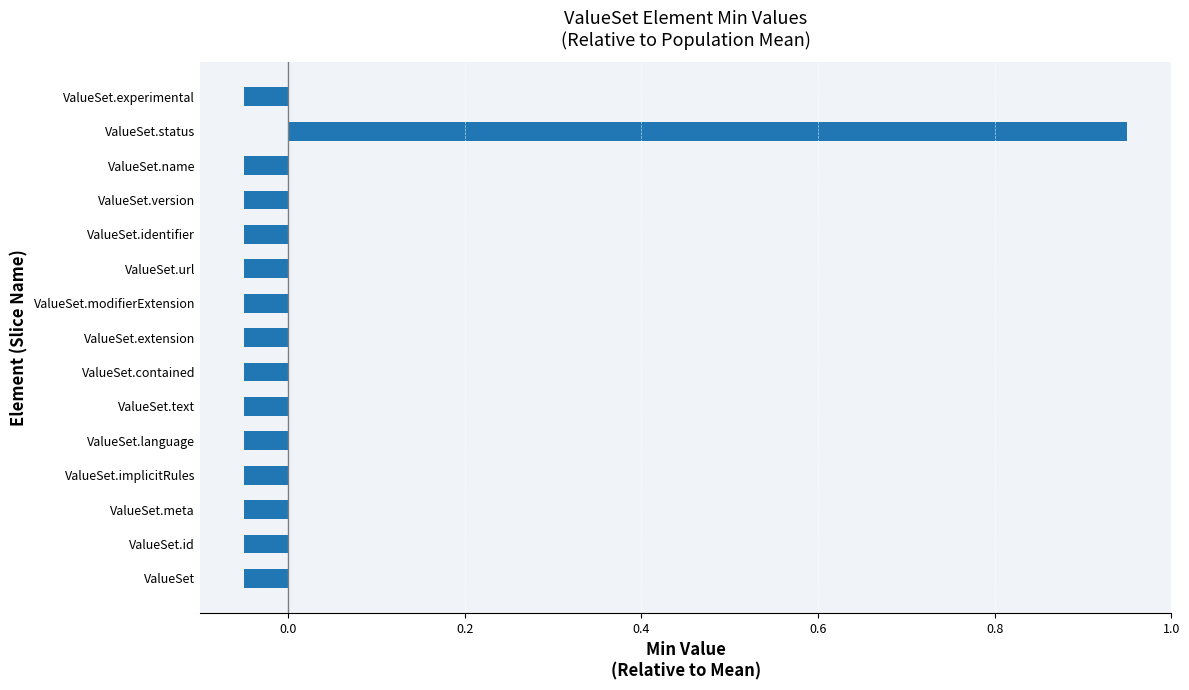

What is the difference between the maximum and minimum values?

1.0